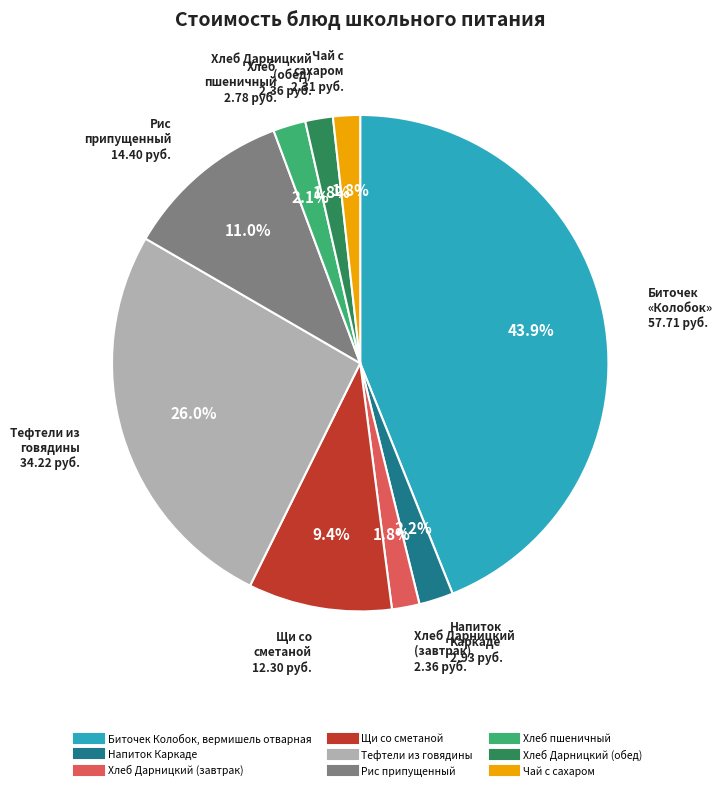

Between Биточек Колобок, вермишель отварная and Чай с сахаром, which is larger?

Биточек Колобок, вермишель отварная